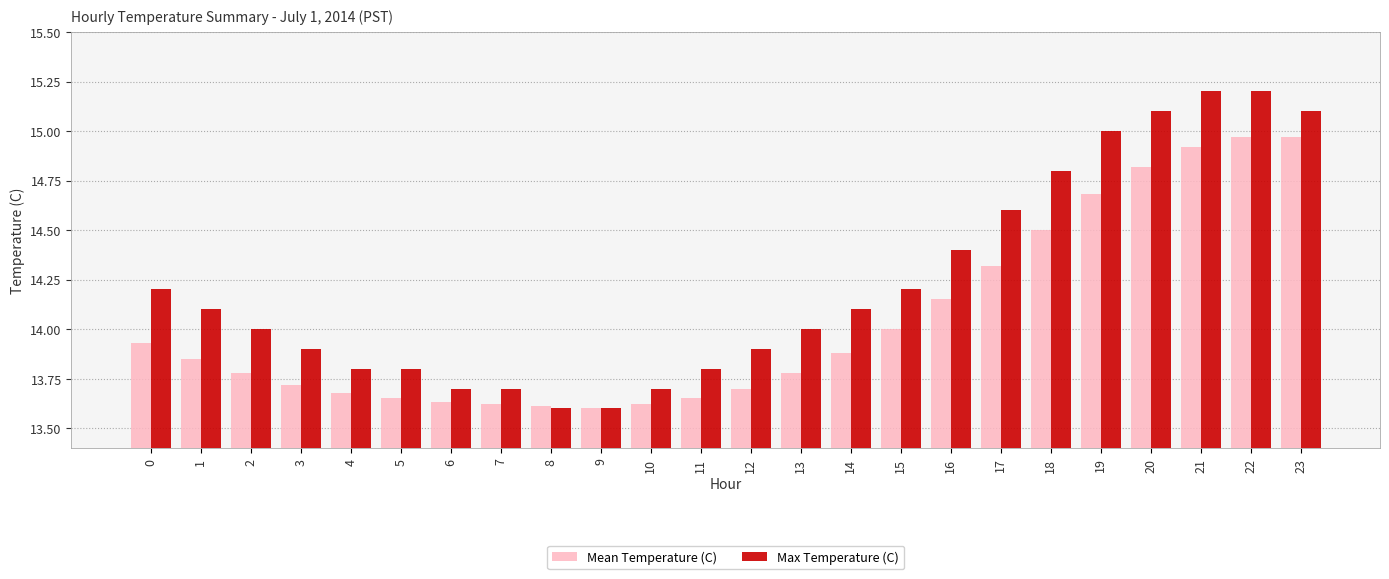

The Max Temperature (C) series shows 23.2 at 9. True or false?

False